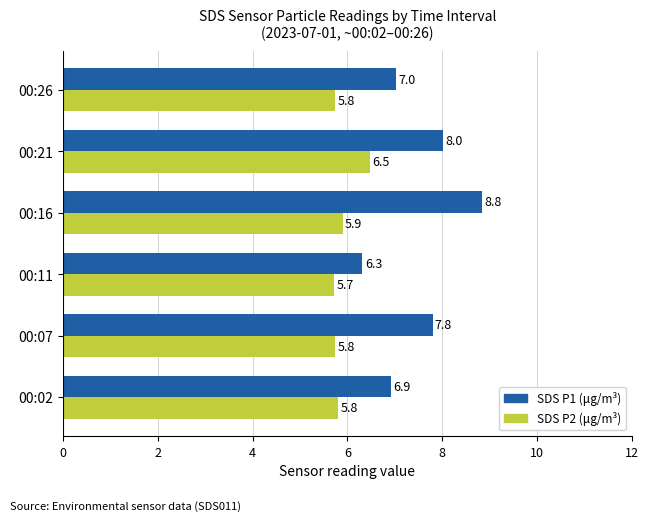

Which series has the largest range (max minus min)?

SDS P1 (μg/m³)